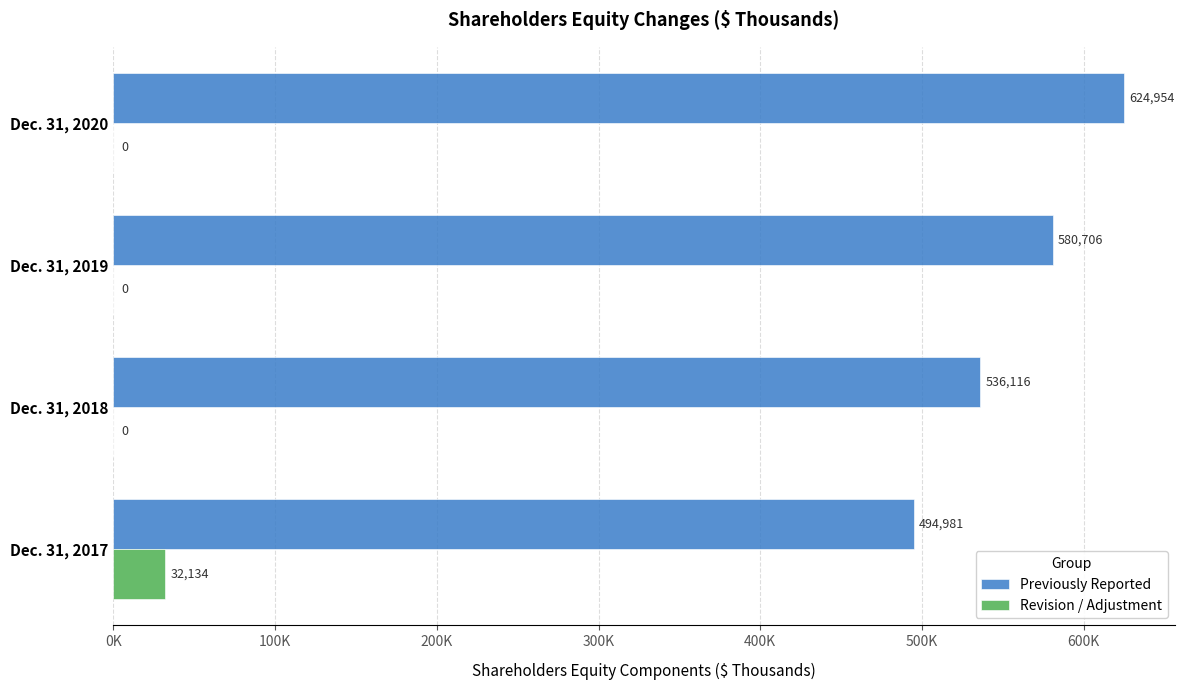

What are all the series names shown in the legend?

Previously Reported, Revision / Adjustment